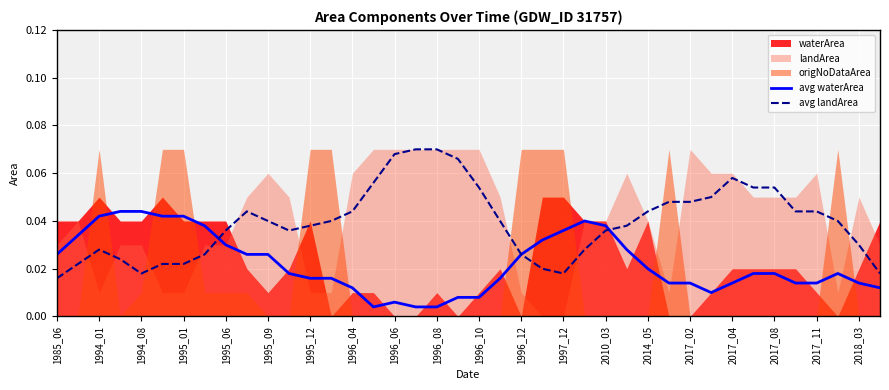

Where is the first local minimum for avg landArea?

1994_08